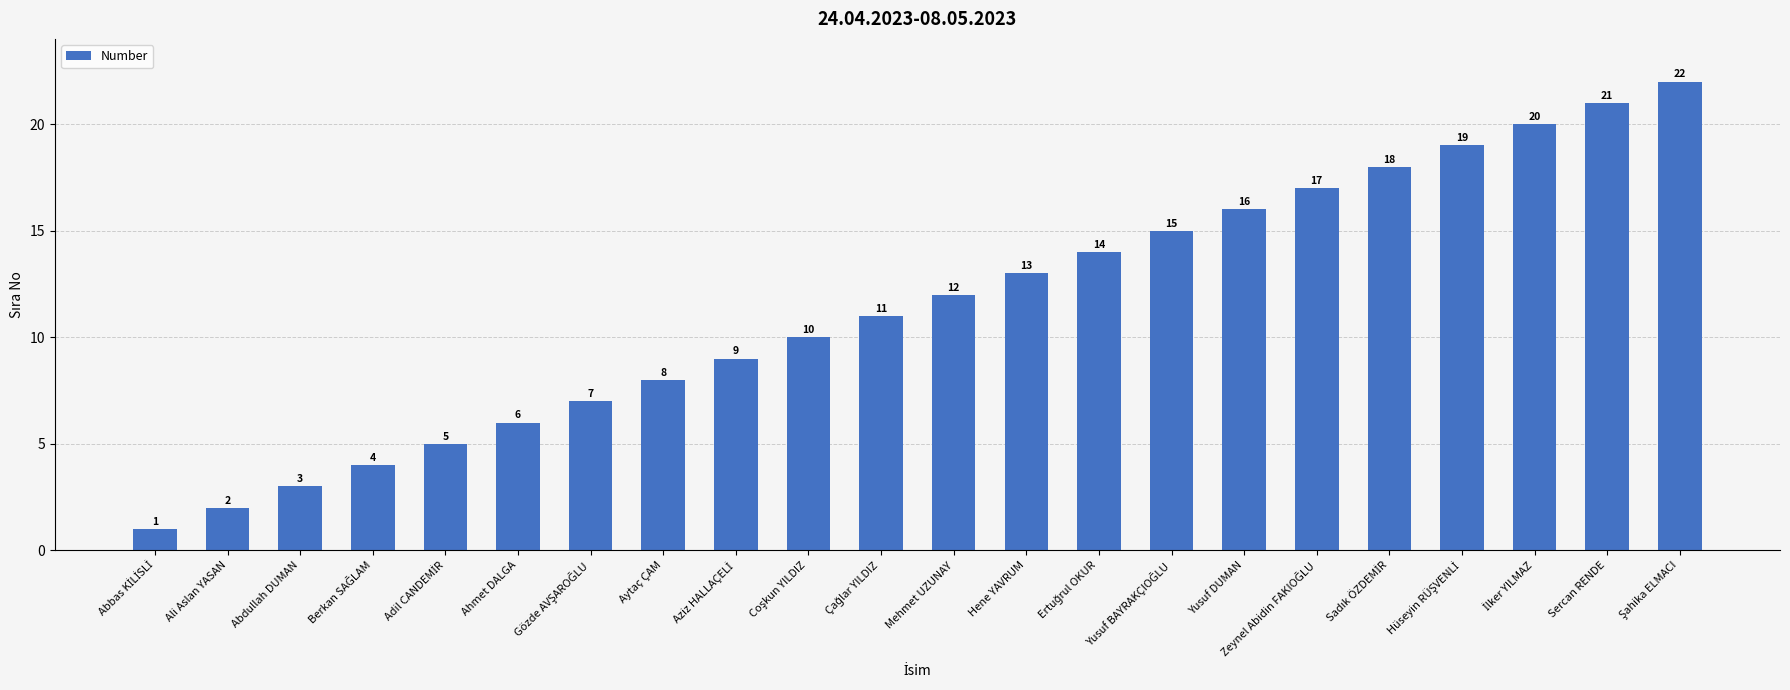

Is it true that the value at Aytaç ÇAM is 13?

False